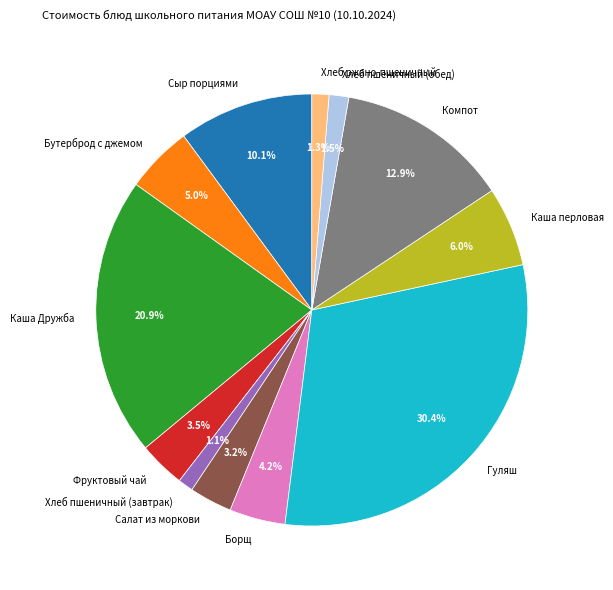

Combined, do Бутерброд с джемом and Фруктовый чай account for over 50%?

No